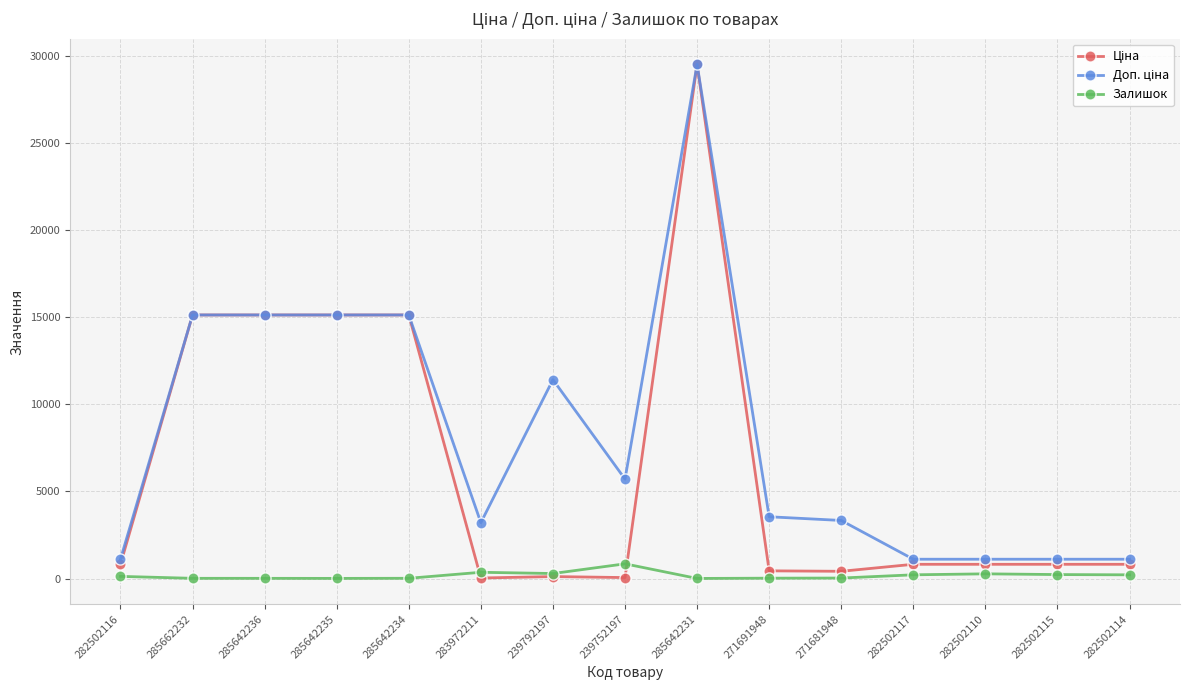

Which category has the highest value across all series?

285642231